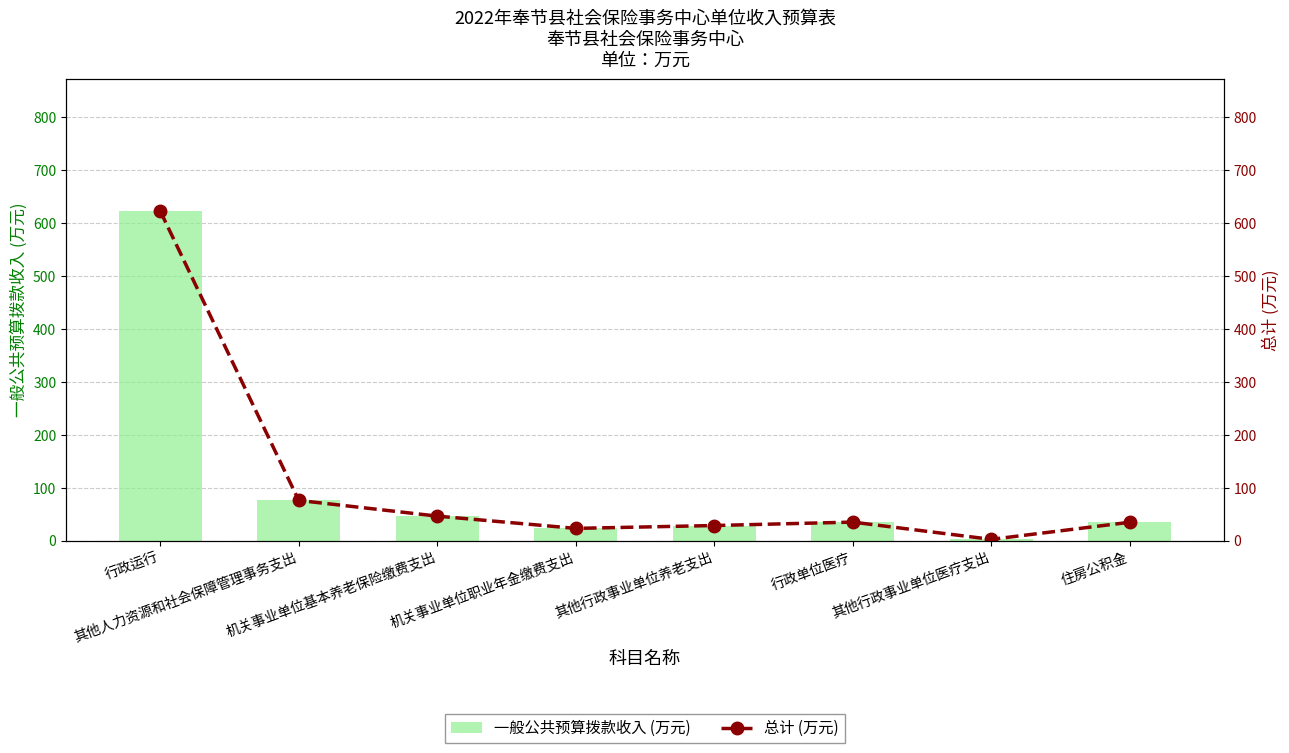

What is the label of the 2nd bar from the left?

其他人力资源和社会保障管理事务支出